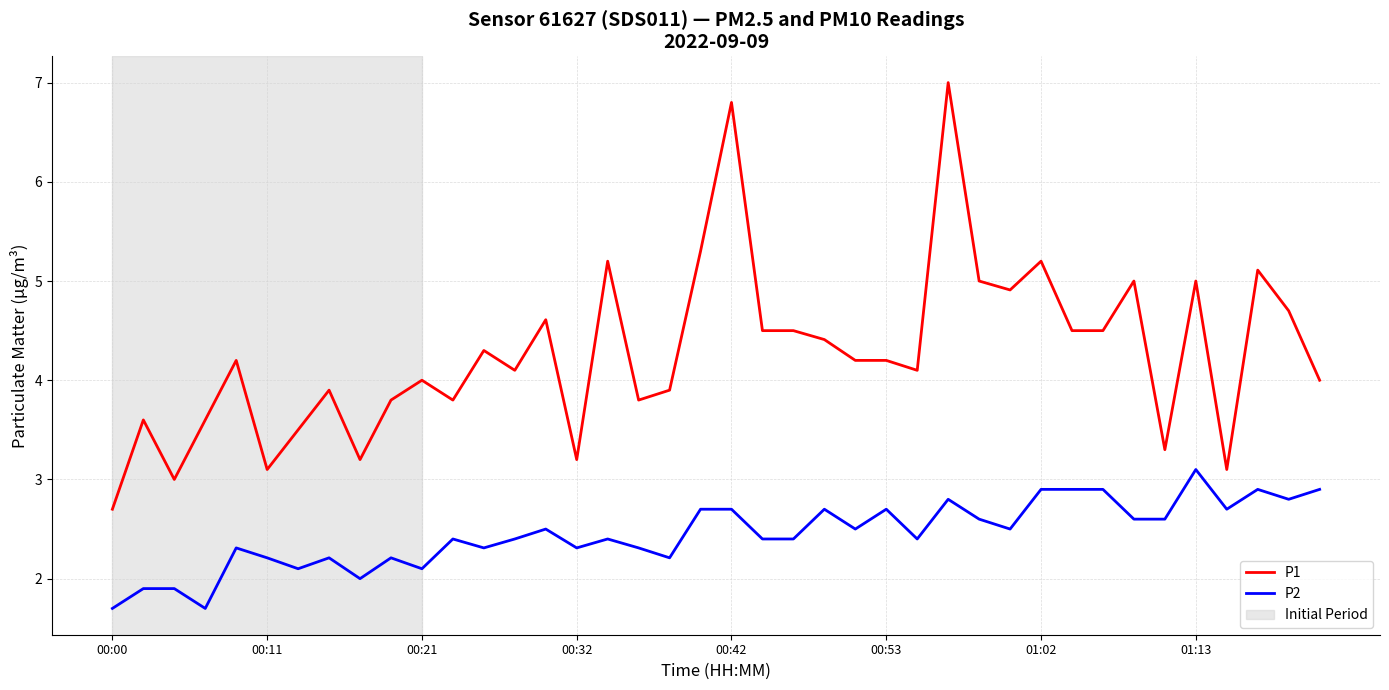

How many lines are shown in the chart?

2